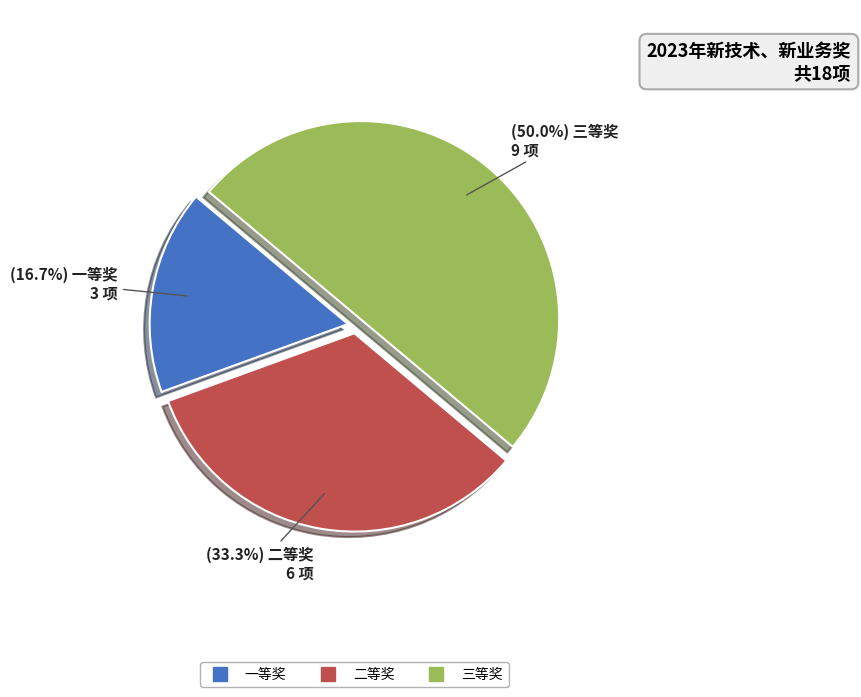

Does 二等奖 represent more than half of the total?

No